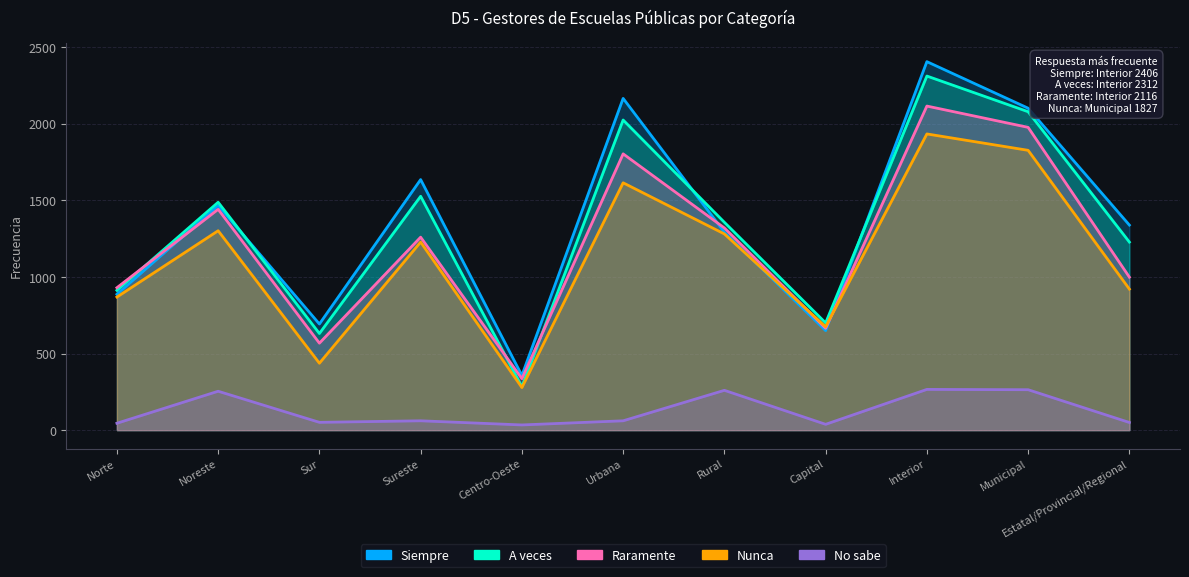

What is the total value across all series at Capital?

2728